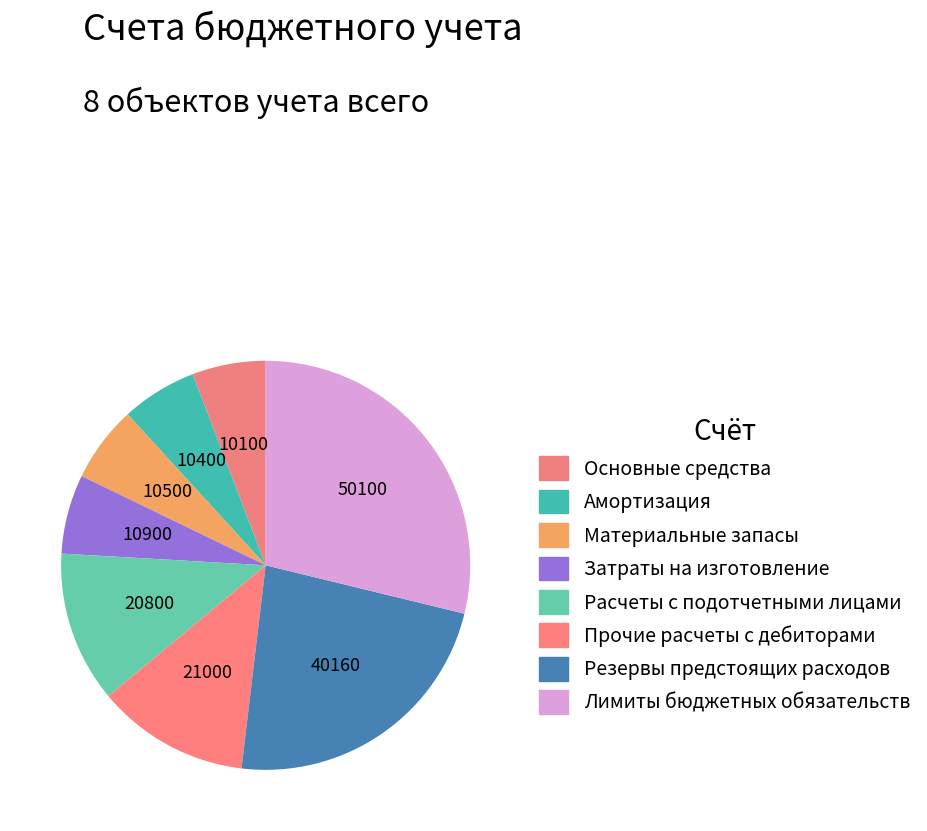

Which slice is the largest?

Лимиты бюджетных обязательств